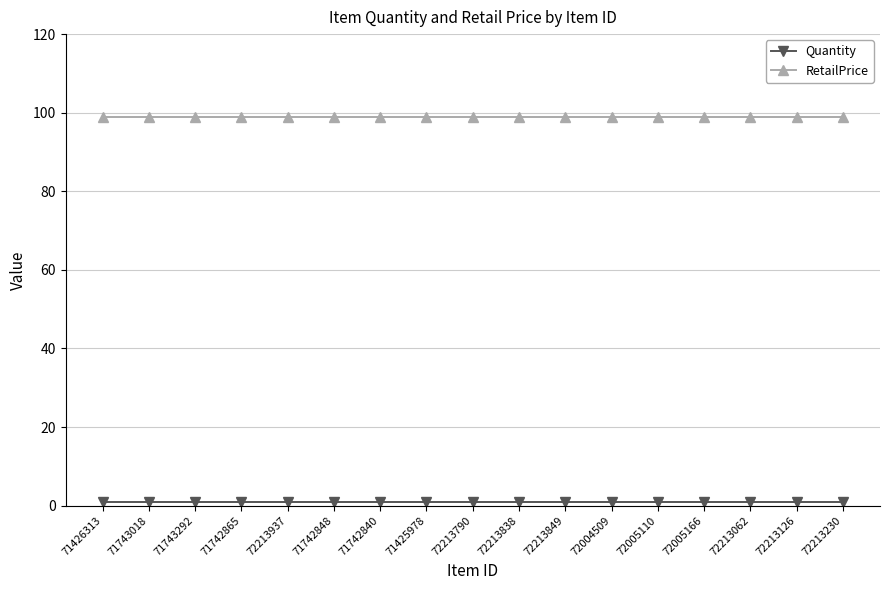

What is the sum of all RetailPrice values?

1683